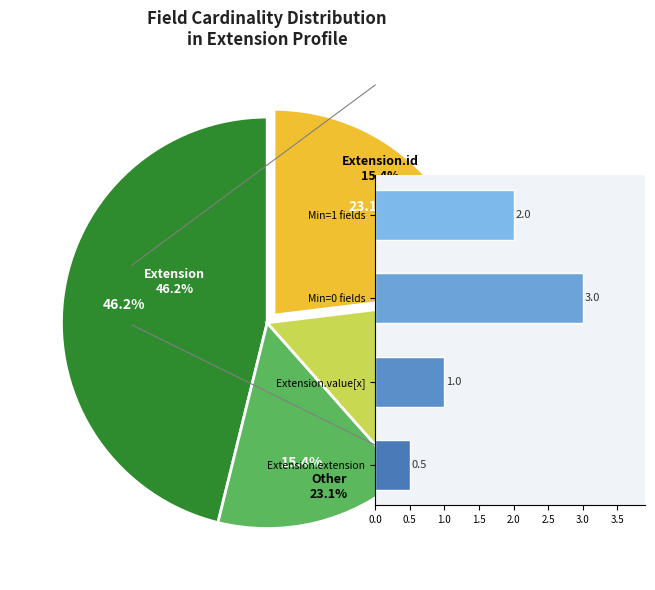

How many segments does this pie chart have?

4